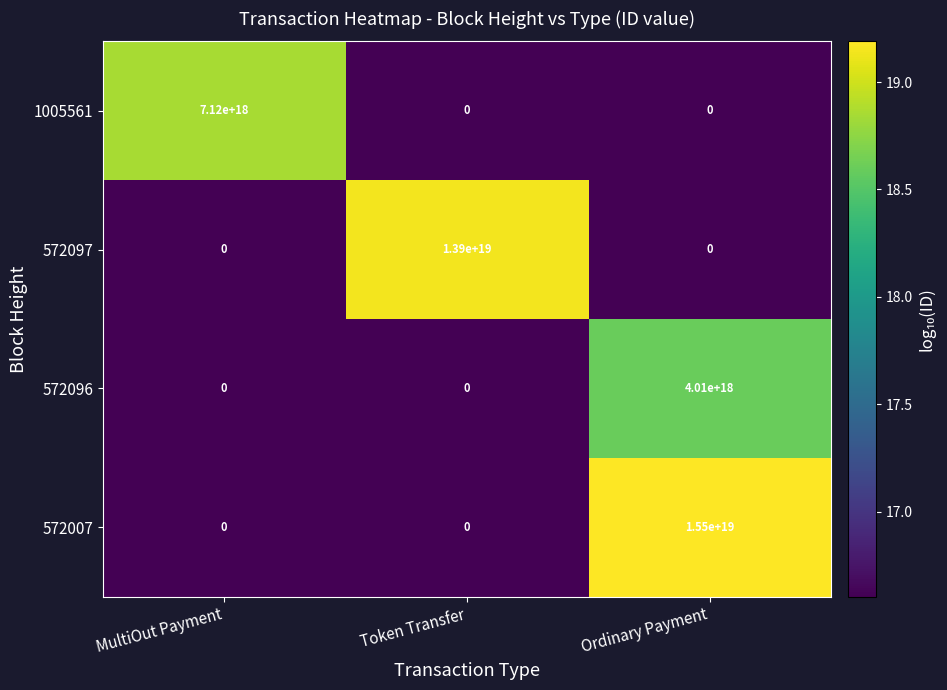

At how many categories does at least one series exceed 18?

3